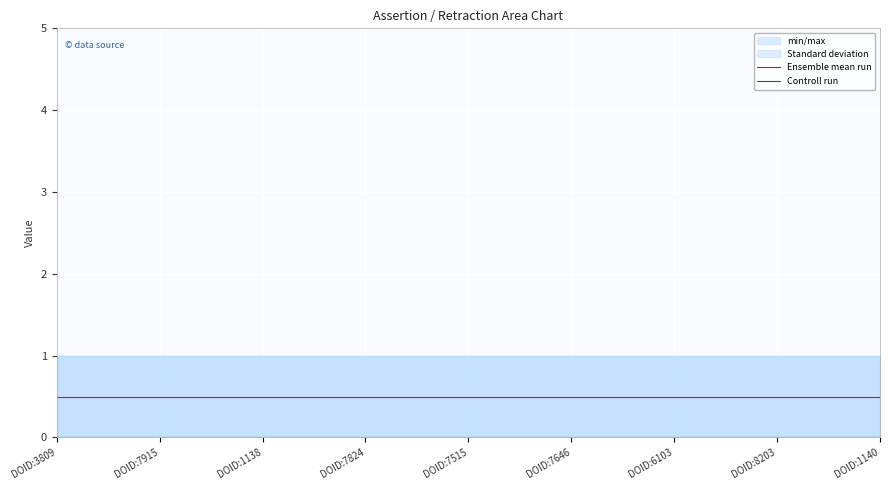

Which series has the largest range (max minus min)?

Ensemble mean run